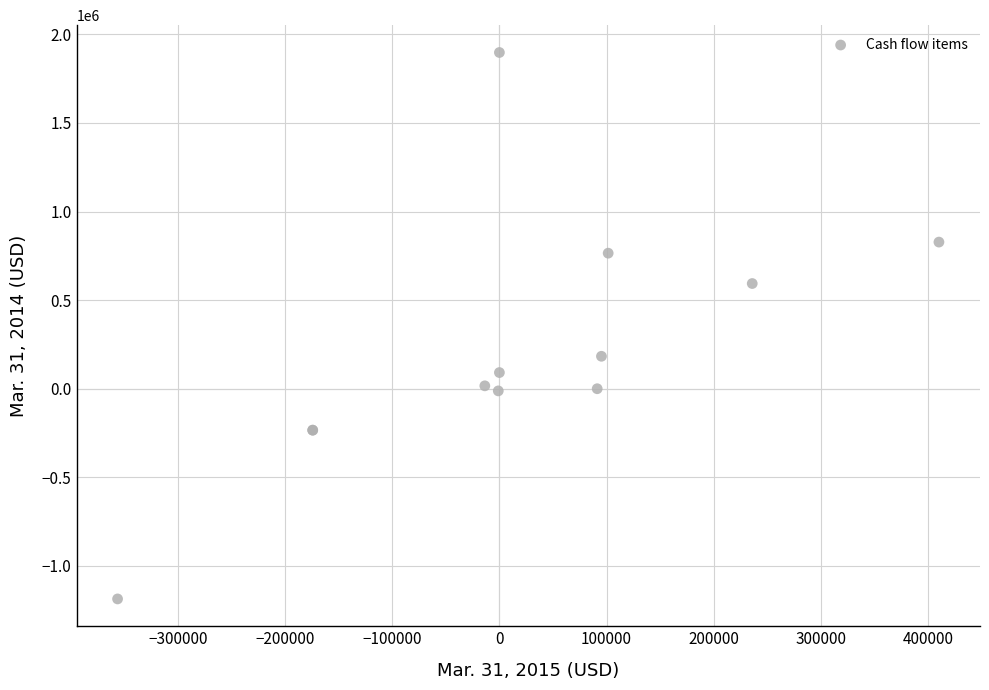

What Y value in the scatter plot is closest to 355654?

183158